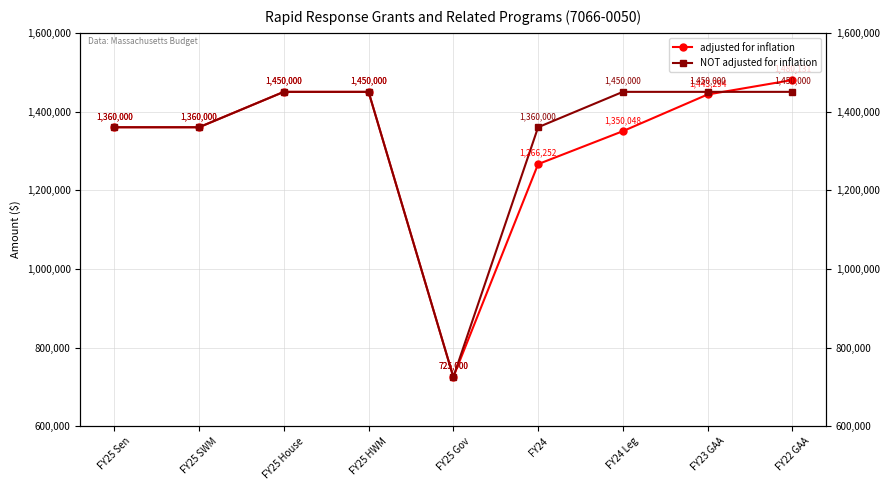

What is the difference between the highest and lowest values at FY22 GAA?

30131